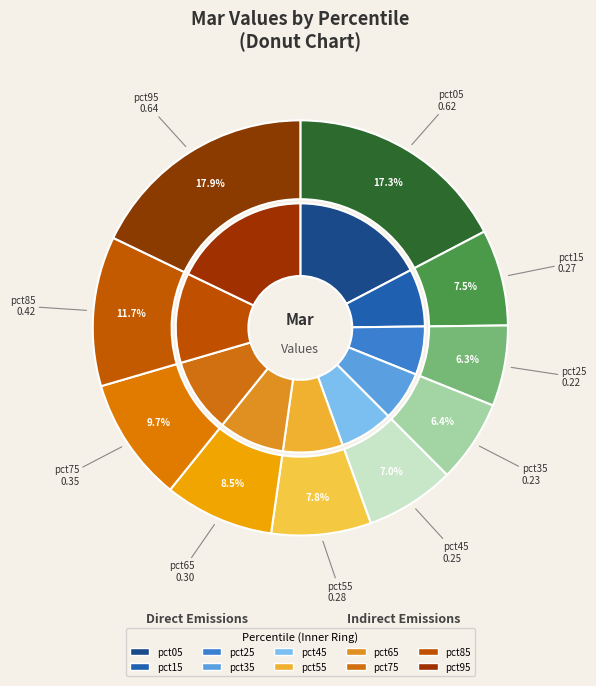

Which slice is the largest?

pct95